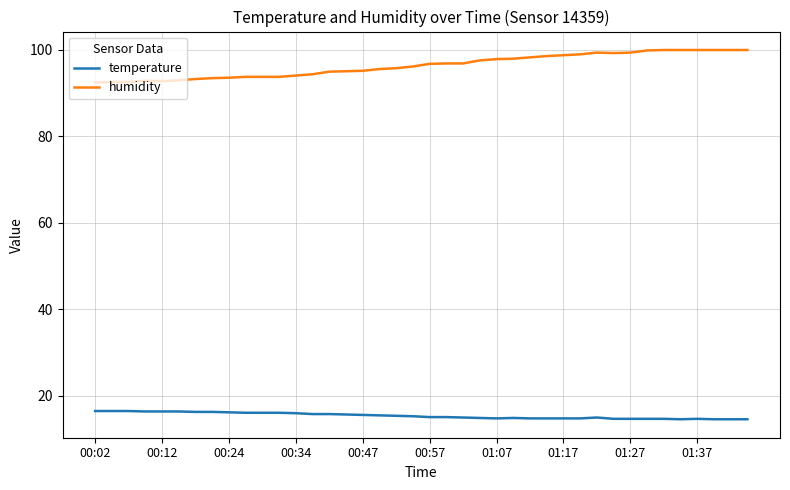

What is the lowest value of the temperature series?

14.6